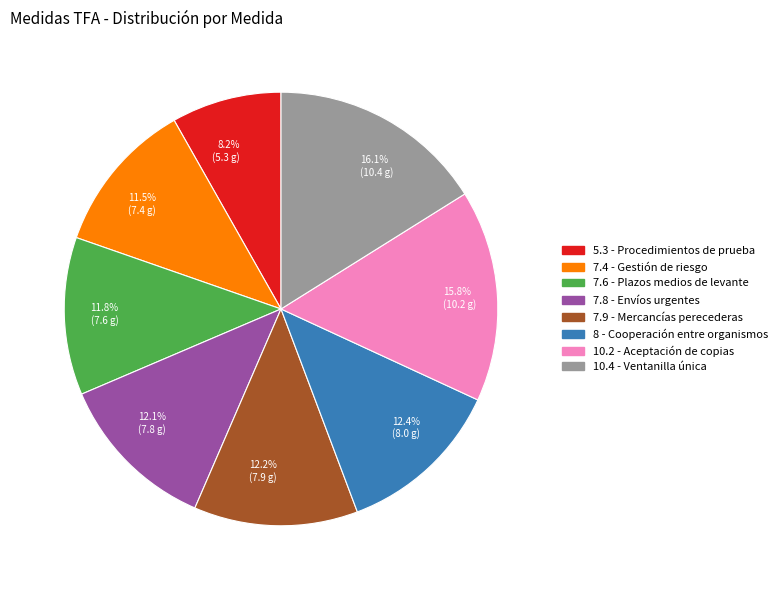

What portion of the pie excludes 10.4?

83.9%